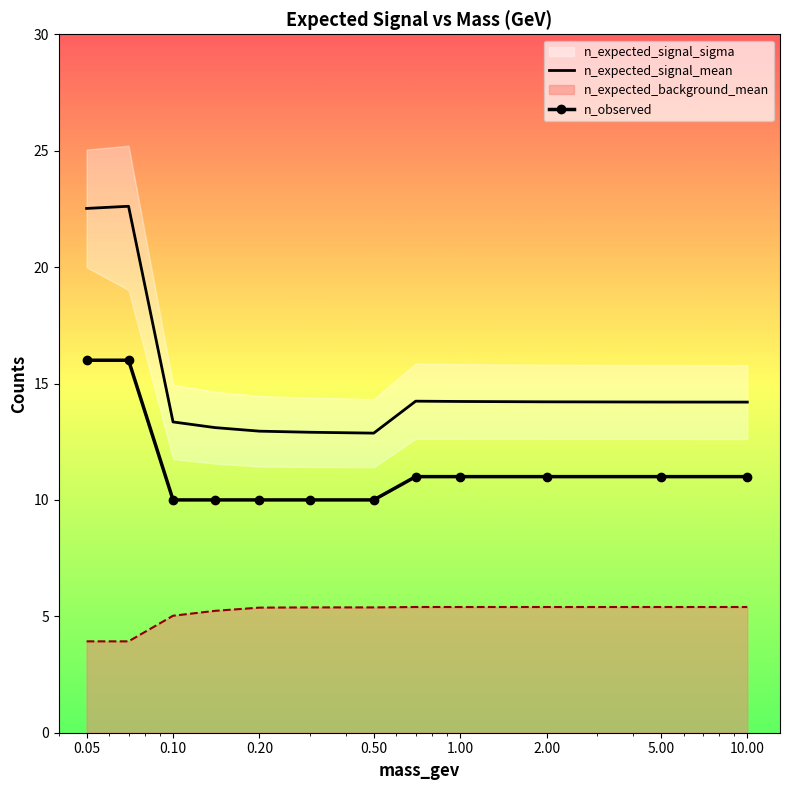

What is the maximum value for n_observed?

16.0